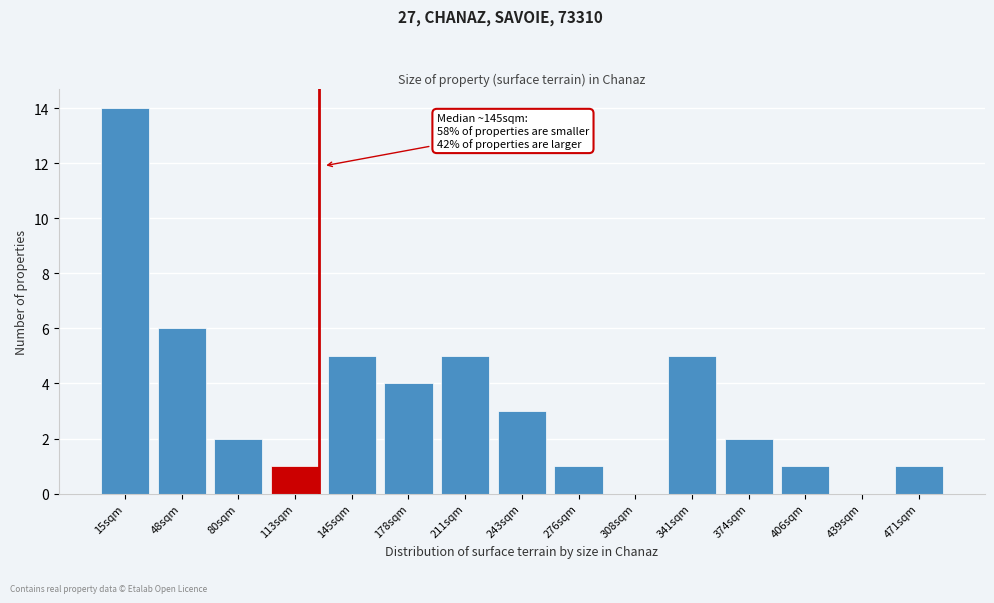

Reading left to right, transcribe all the data shown in this chart.

15sqm=14	48sqm=6	80sqm=2	113sqm=1	145sqm=5	178sqm=4	211sqm=5	243sqm=3	276sqm=1	308sqm=0	341sqm=5	374sqm=2	406sqm=1	439sqm=0	471sqm=1